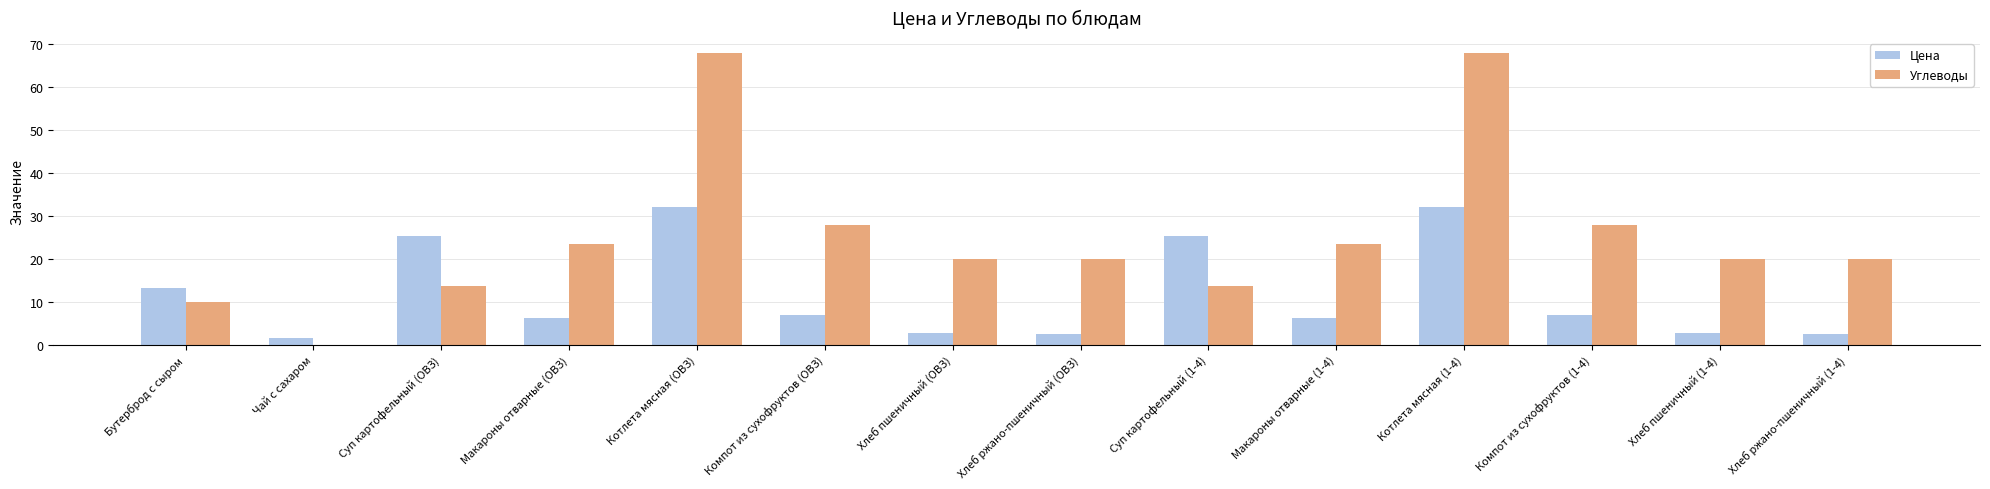

What is the approximate value of Углеводы at Макароны отварные (ОВЗ)?

23.6